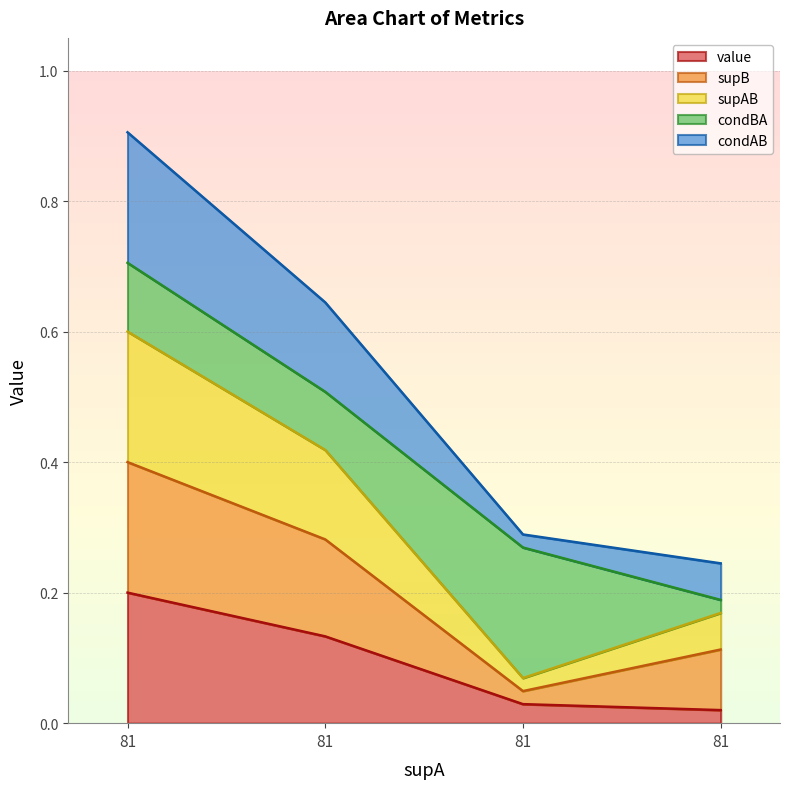

Which category has the lowest value across all series?

81